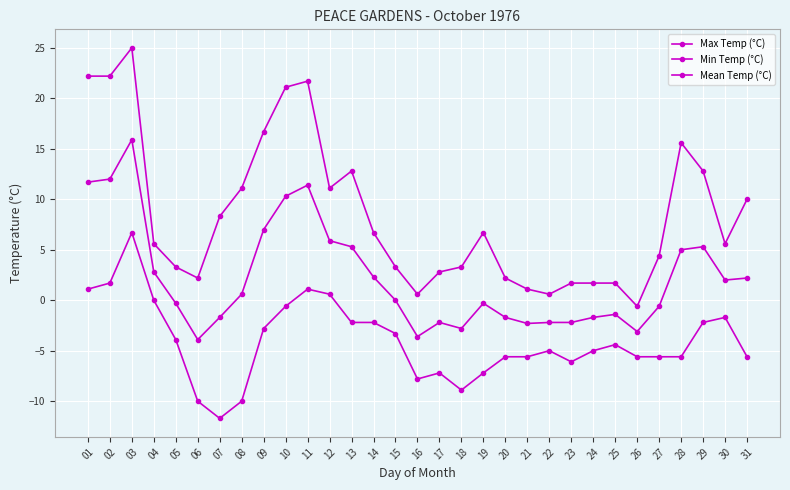

How many categories are shown in the chart?

31